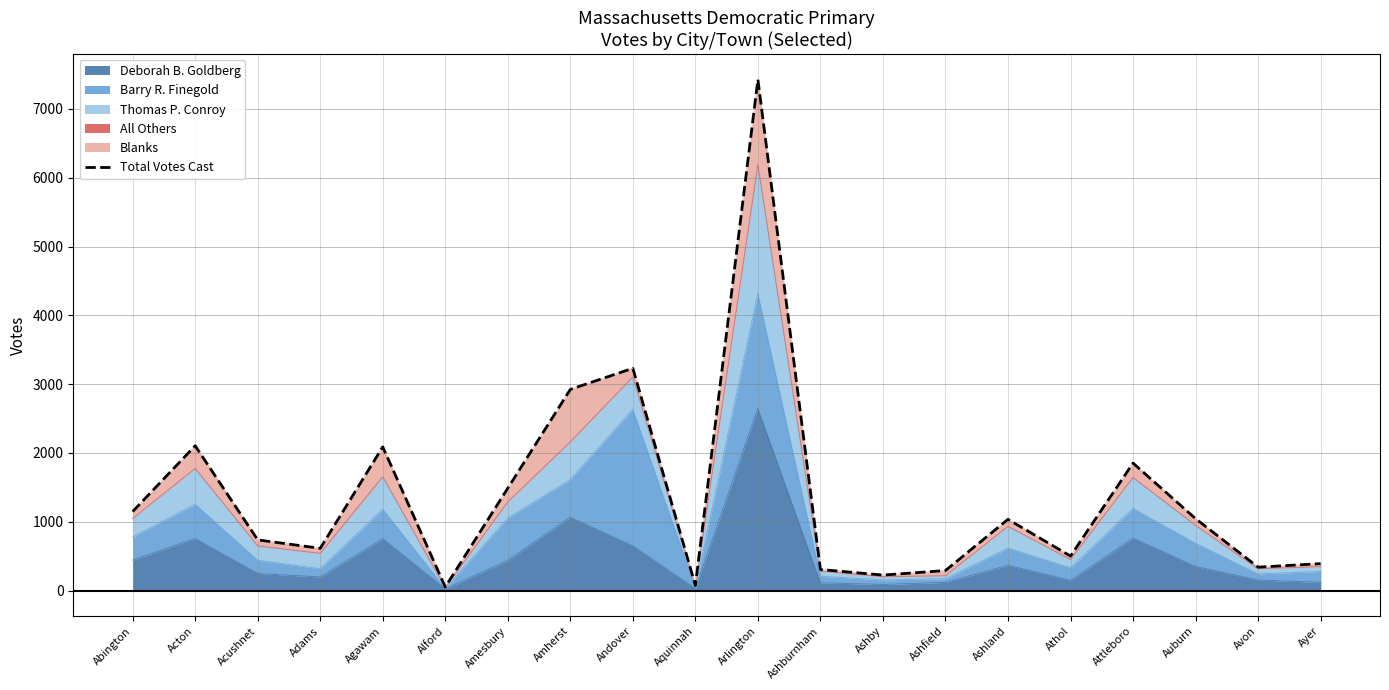

Between Aquinnah and Acton, which is larger?

Acton